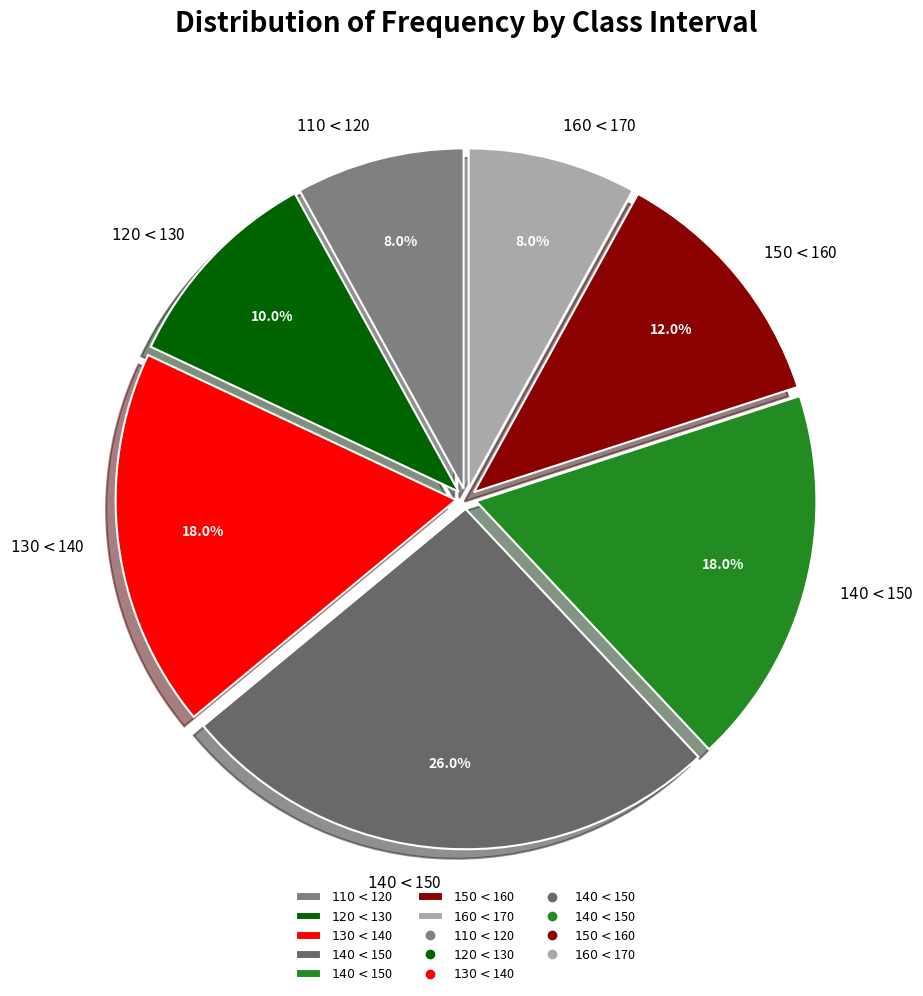

Count the number of slices in the pie.

7